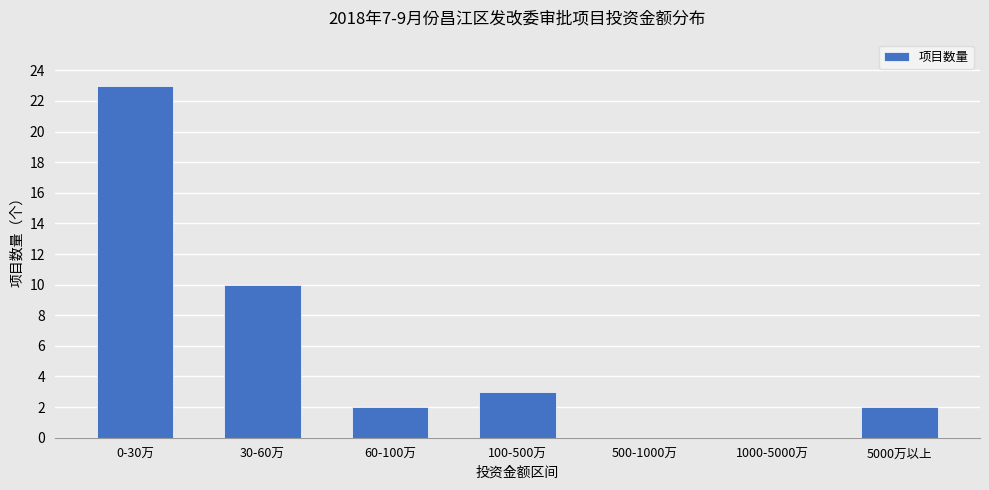

Is it true that the value at 0-30万 is 14?

False